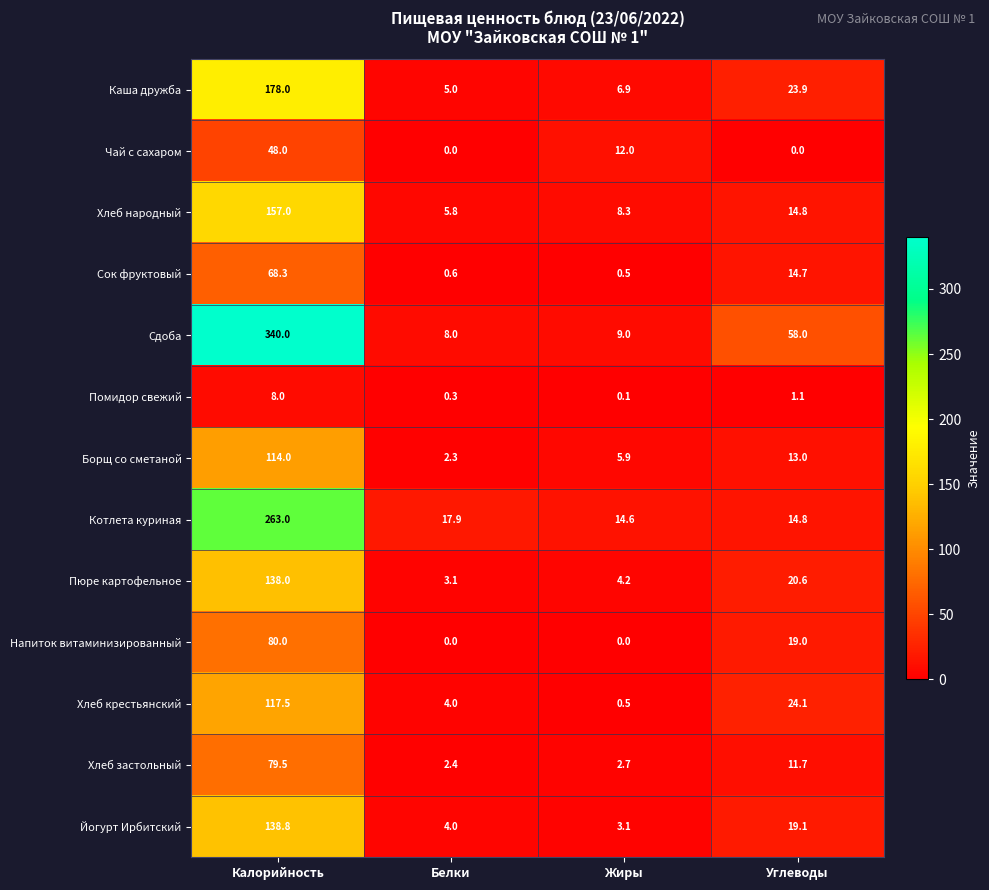

What is the difference between the maximum and minimum values in the Хлеб народный series?

151.2